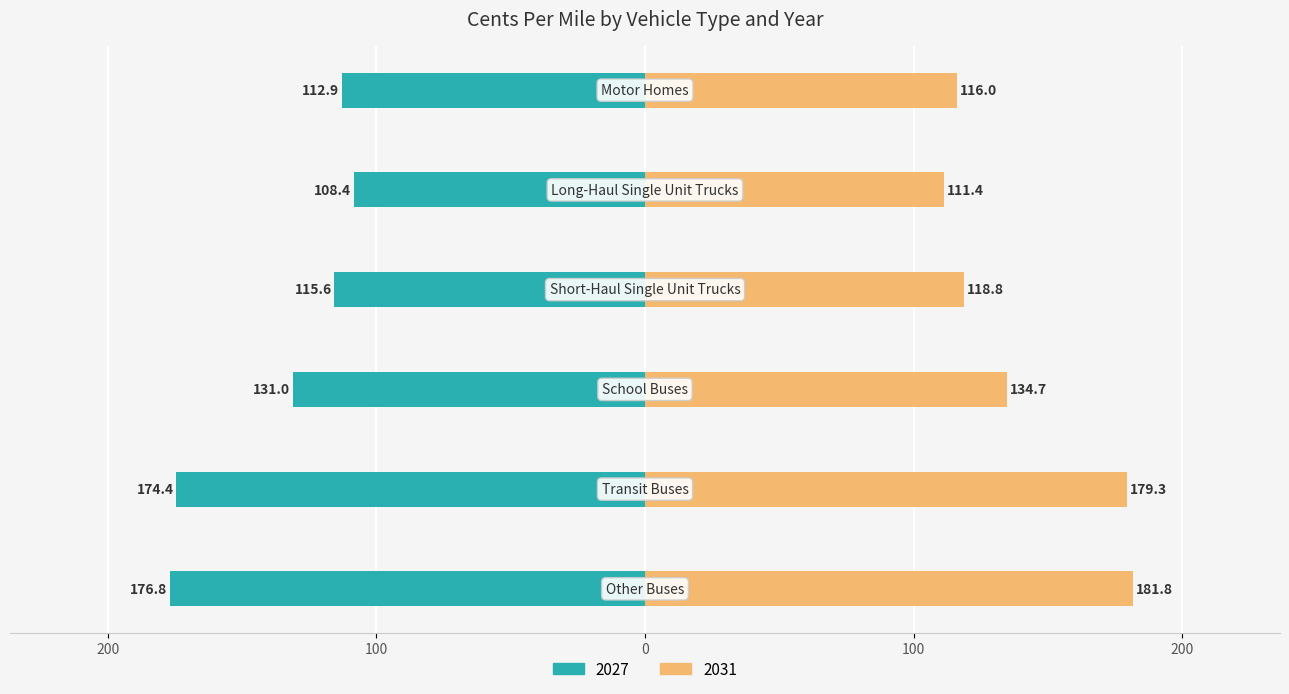

What is the value of the 2027 bar at the 2nd from the left?

-174.4